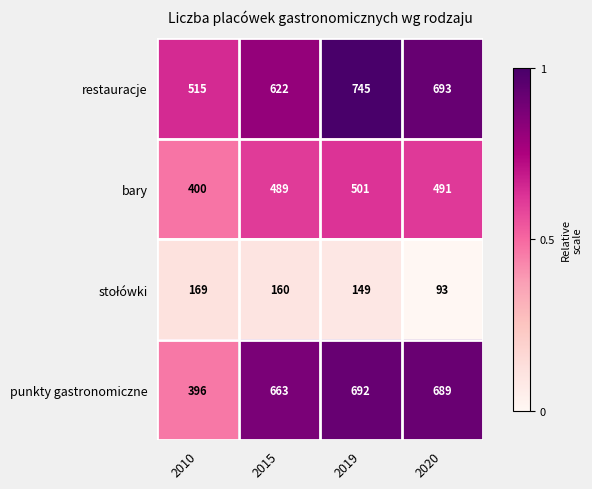

What is the difference between the maximum and second lowest values in the punkty gastronomiczne series?

29